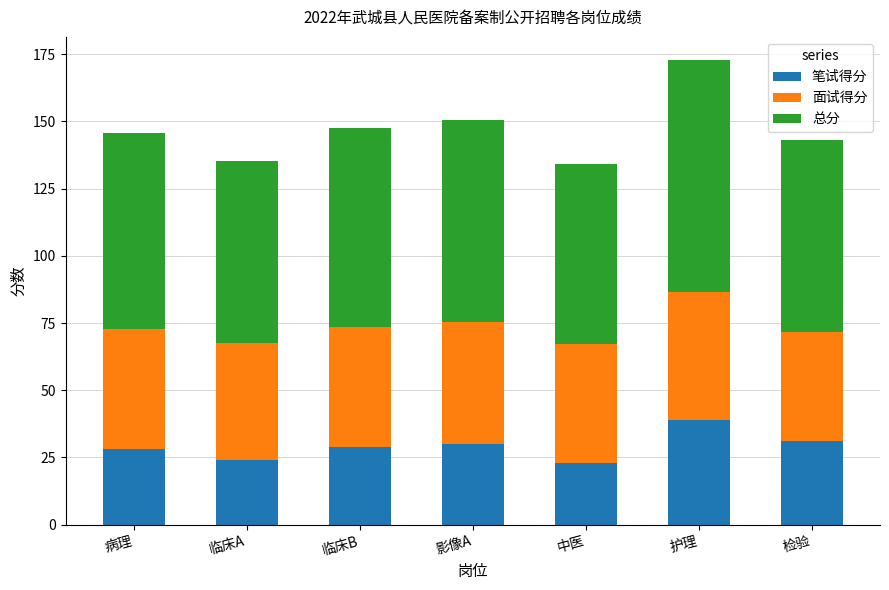

What is the difference between the second highest and minimum values in the 笔试得分 series?

8.0